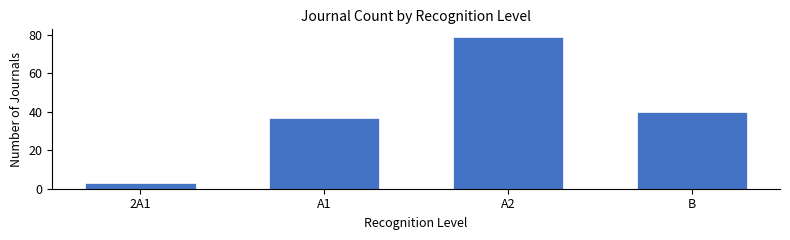

Reading left to right, what are all the values shown in this chart?

3	37	79	40